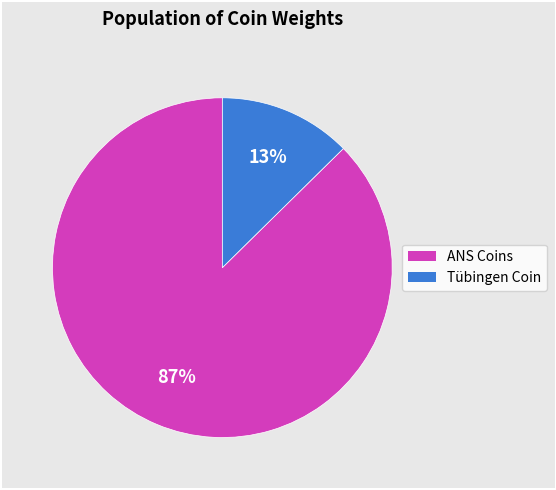

Does any single category account for the majority?

Yes